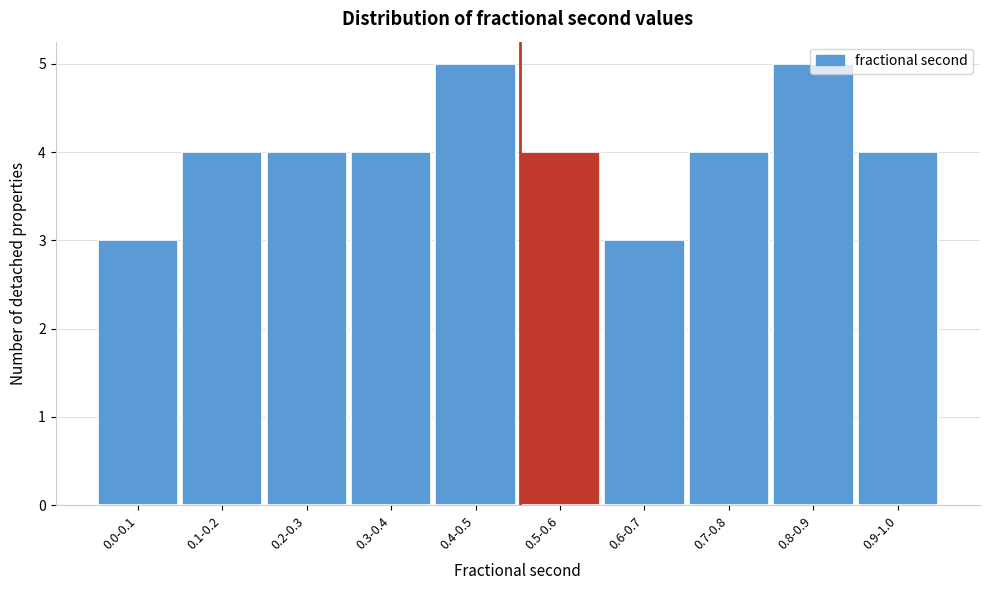

What is the label of the 6th bar from the left?

0.5-0.6